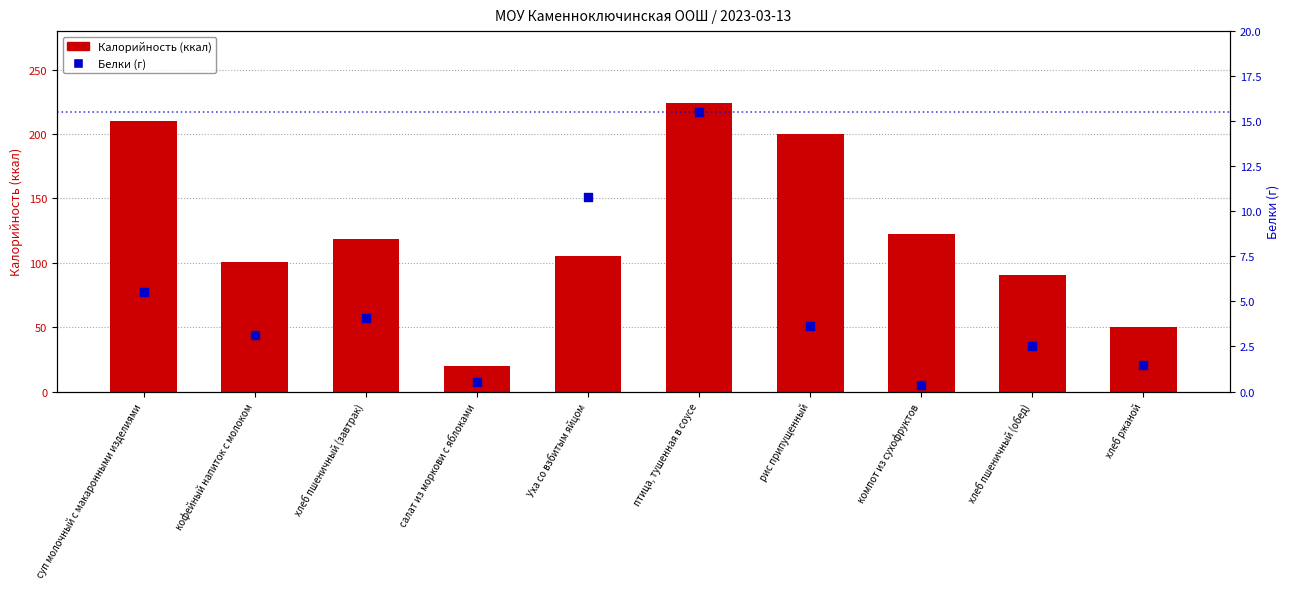

Which series reaches the minimum Y coordinate?

Белки (г)